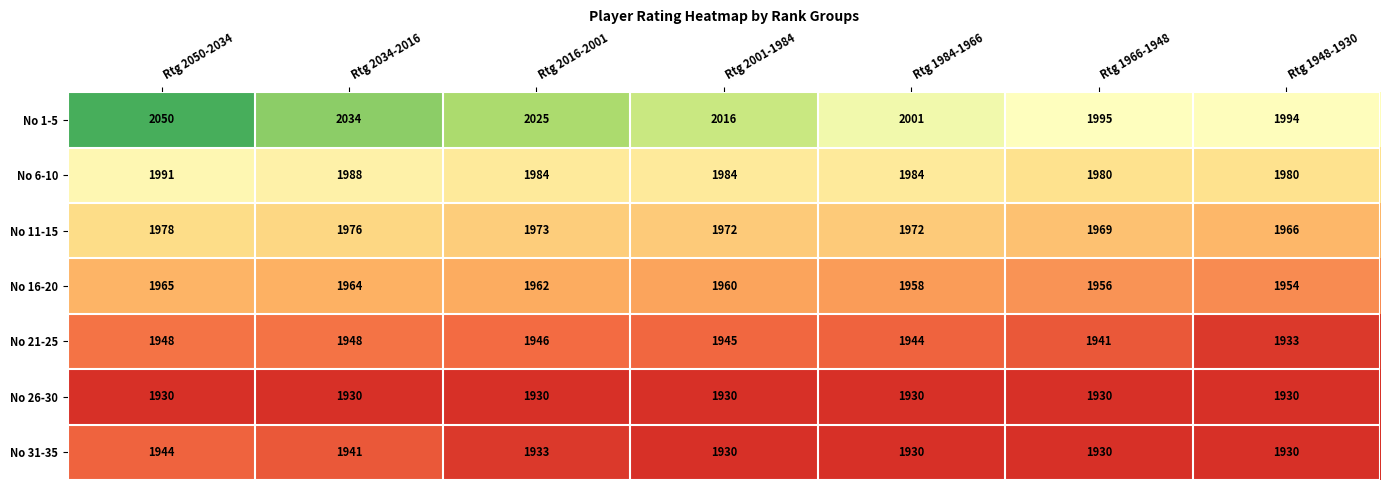

What is the smallest value displayed?

1930